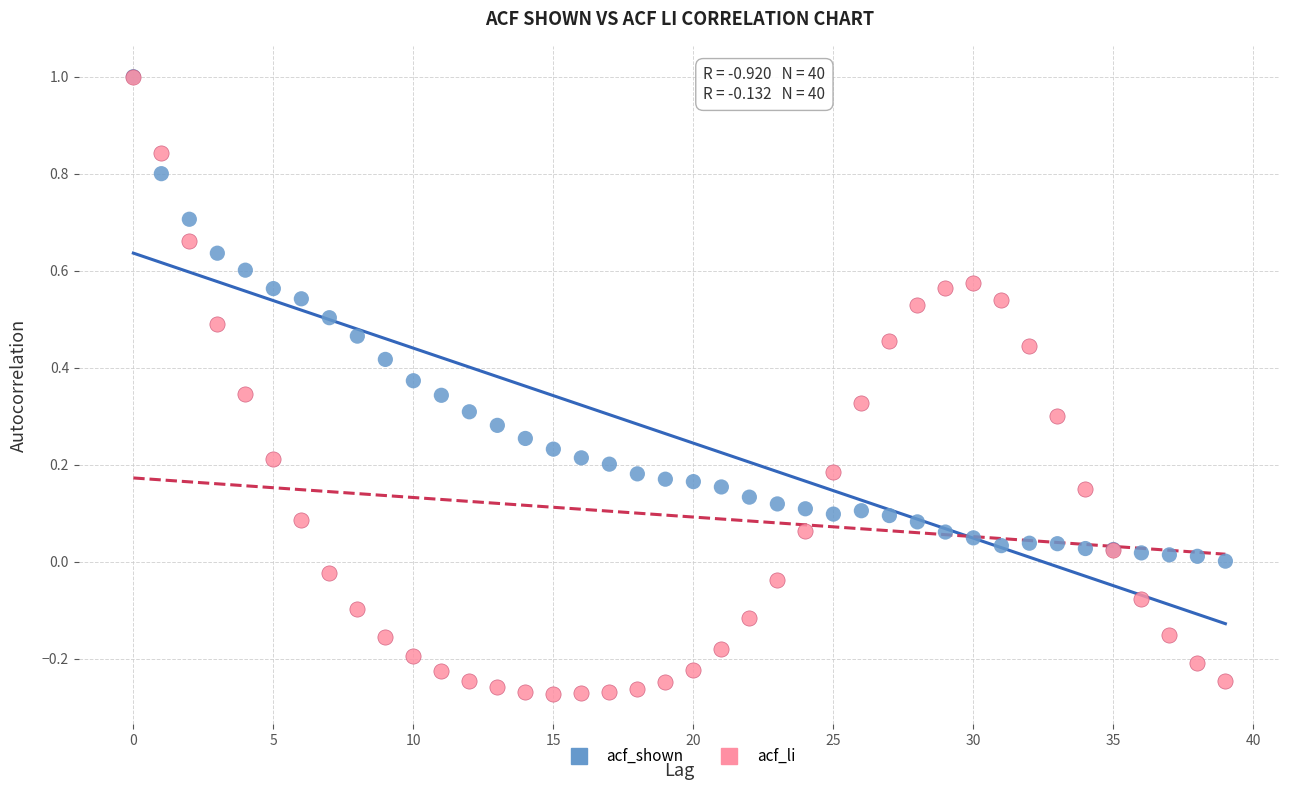

Which series has the largest Y range (max minus min)?

acf_li